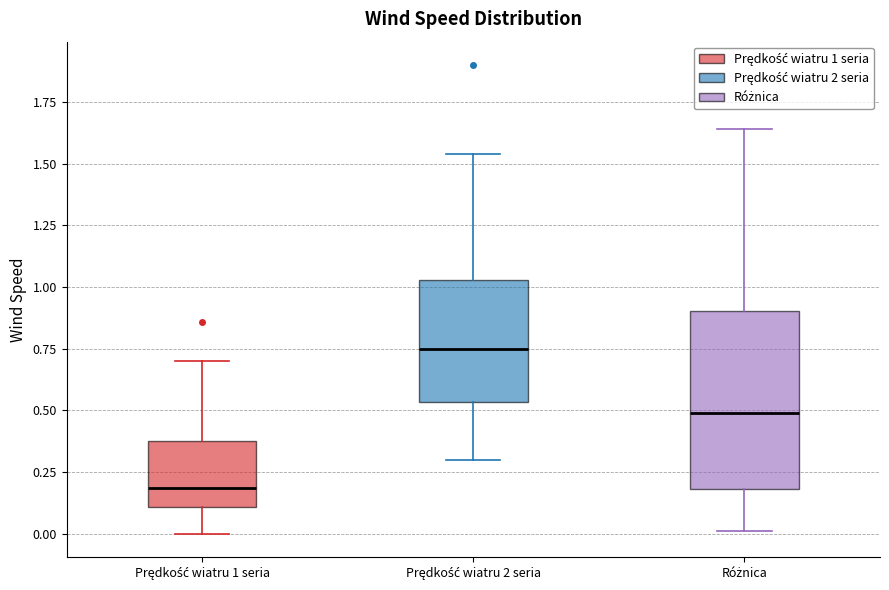

Where does the lower whisker of the box for Prędkość wiatru 2 seria end on the y-axis? The values are not printed on the chart, so give them approximately, as read against the axis.

0.30